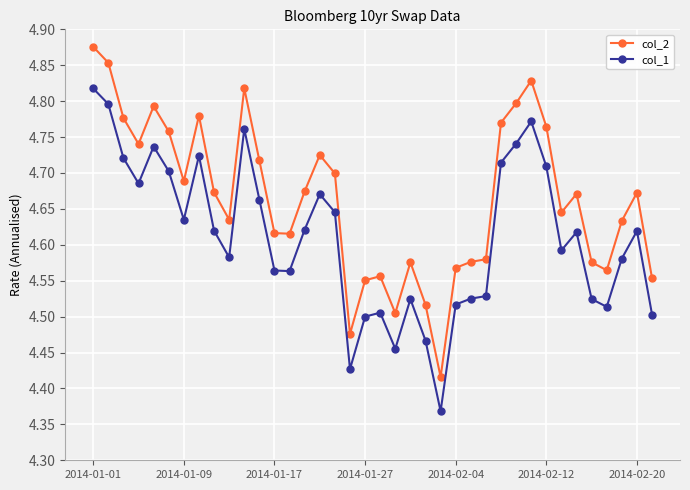

True or false: col_2 has more than 1 interior local peaks.

True